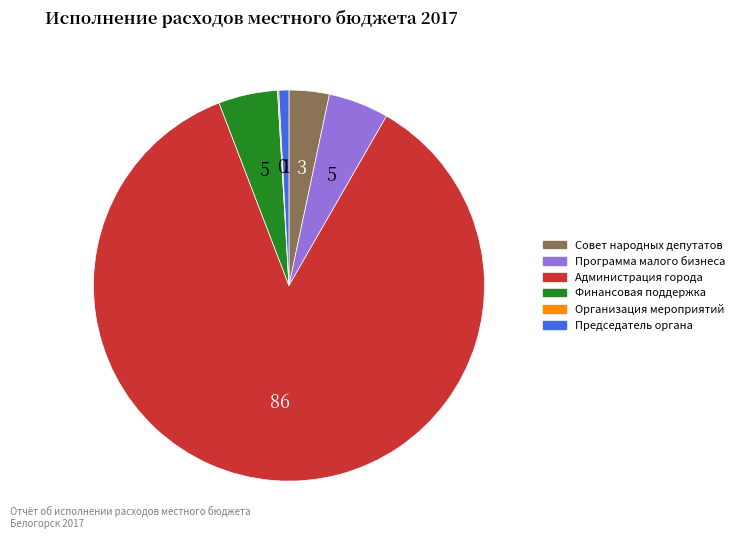

Which category has the biggest portion of the pie?

Администрация города